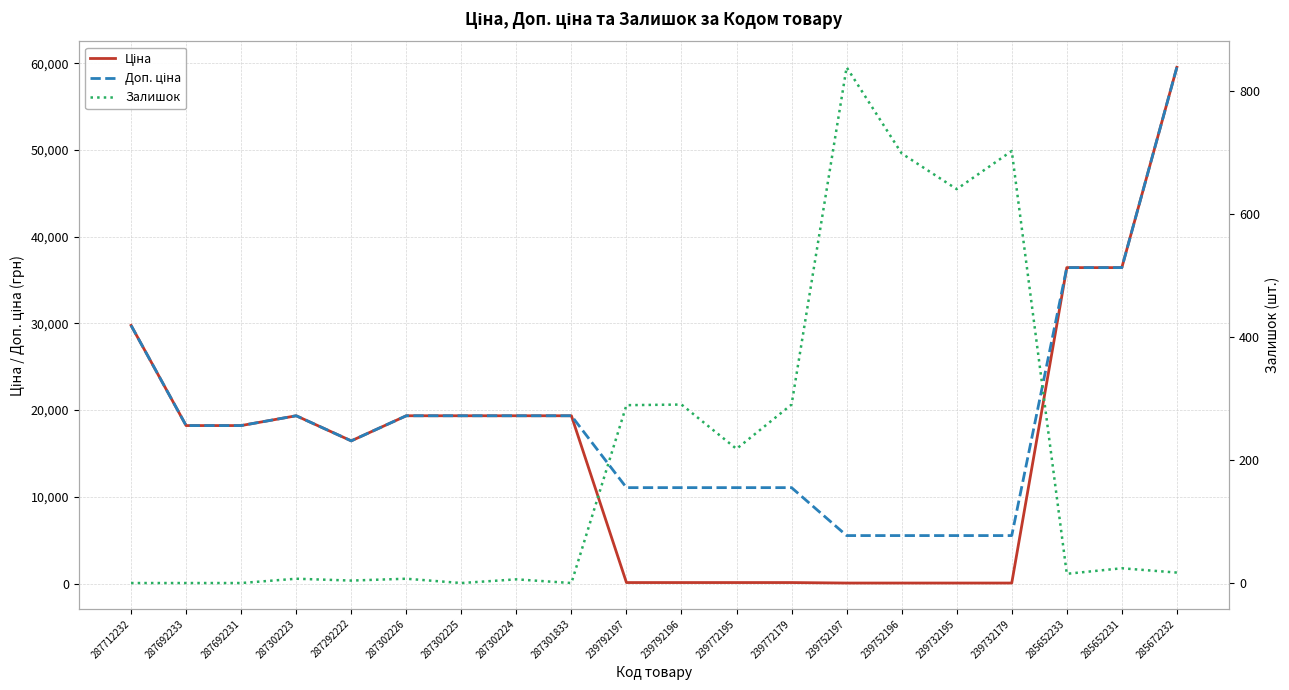

Count the number of data series in this chart.

3